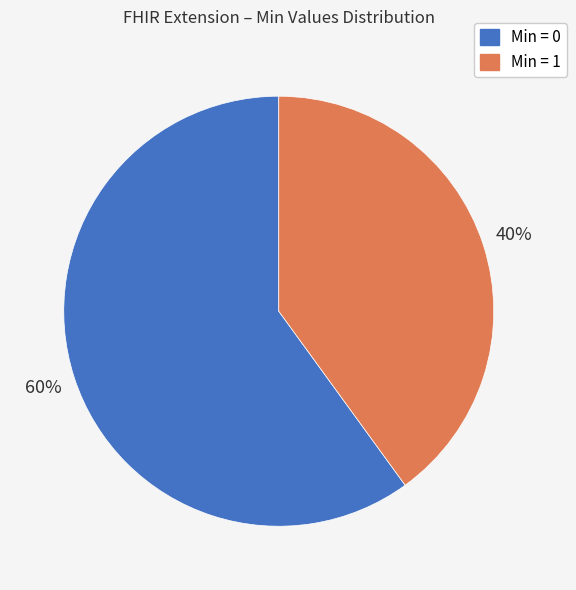

Is the sum of Min = 1 and Min = 0 greater than half?

Yes